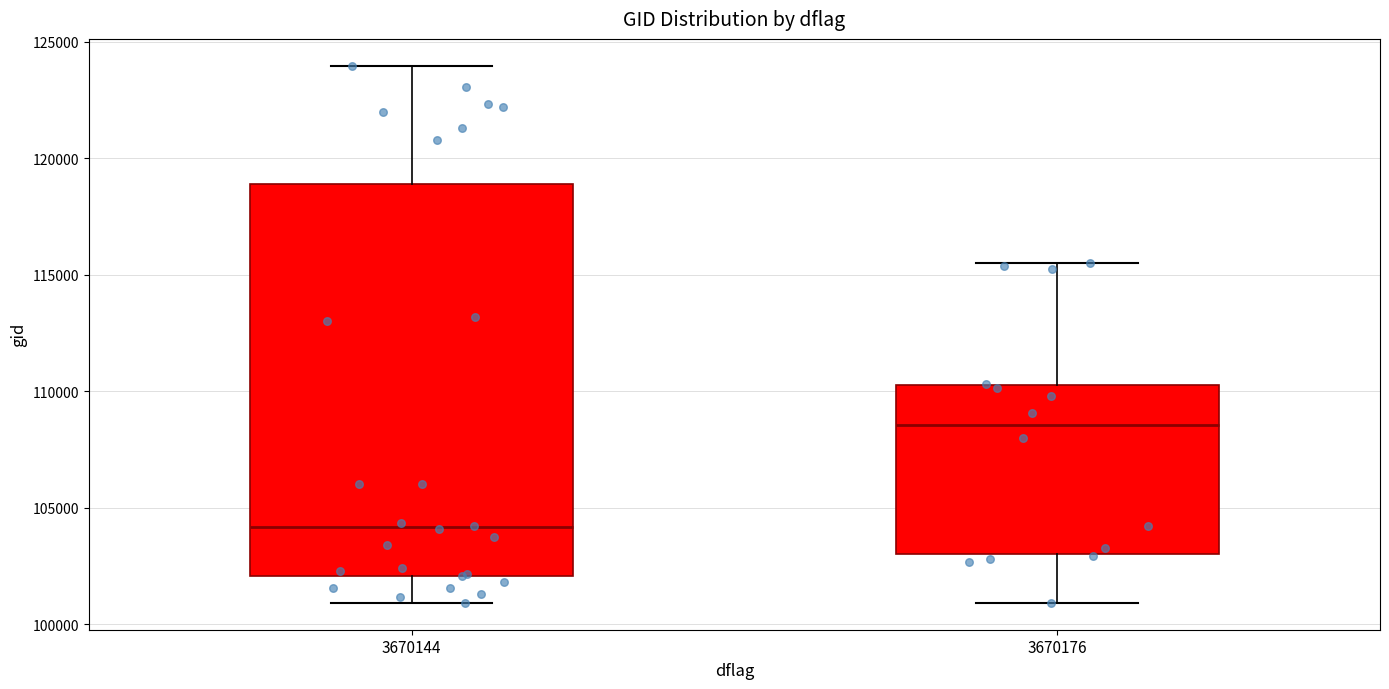

Reading left to right, transcribe this box plot: for each box, give where its median line is, the range the box spans, and where its two whiskers end, as read against the y-axis. The values are not printed on the chart, so give them approximately, as read against the axis.

3670144: median 104000, box 102000 to 119000, whiskers 101000 to 124000
3670176: median 108500, box 103000 to 110500, whiskers 101000 to 115500